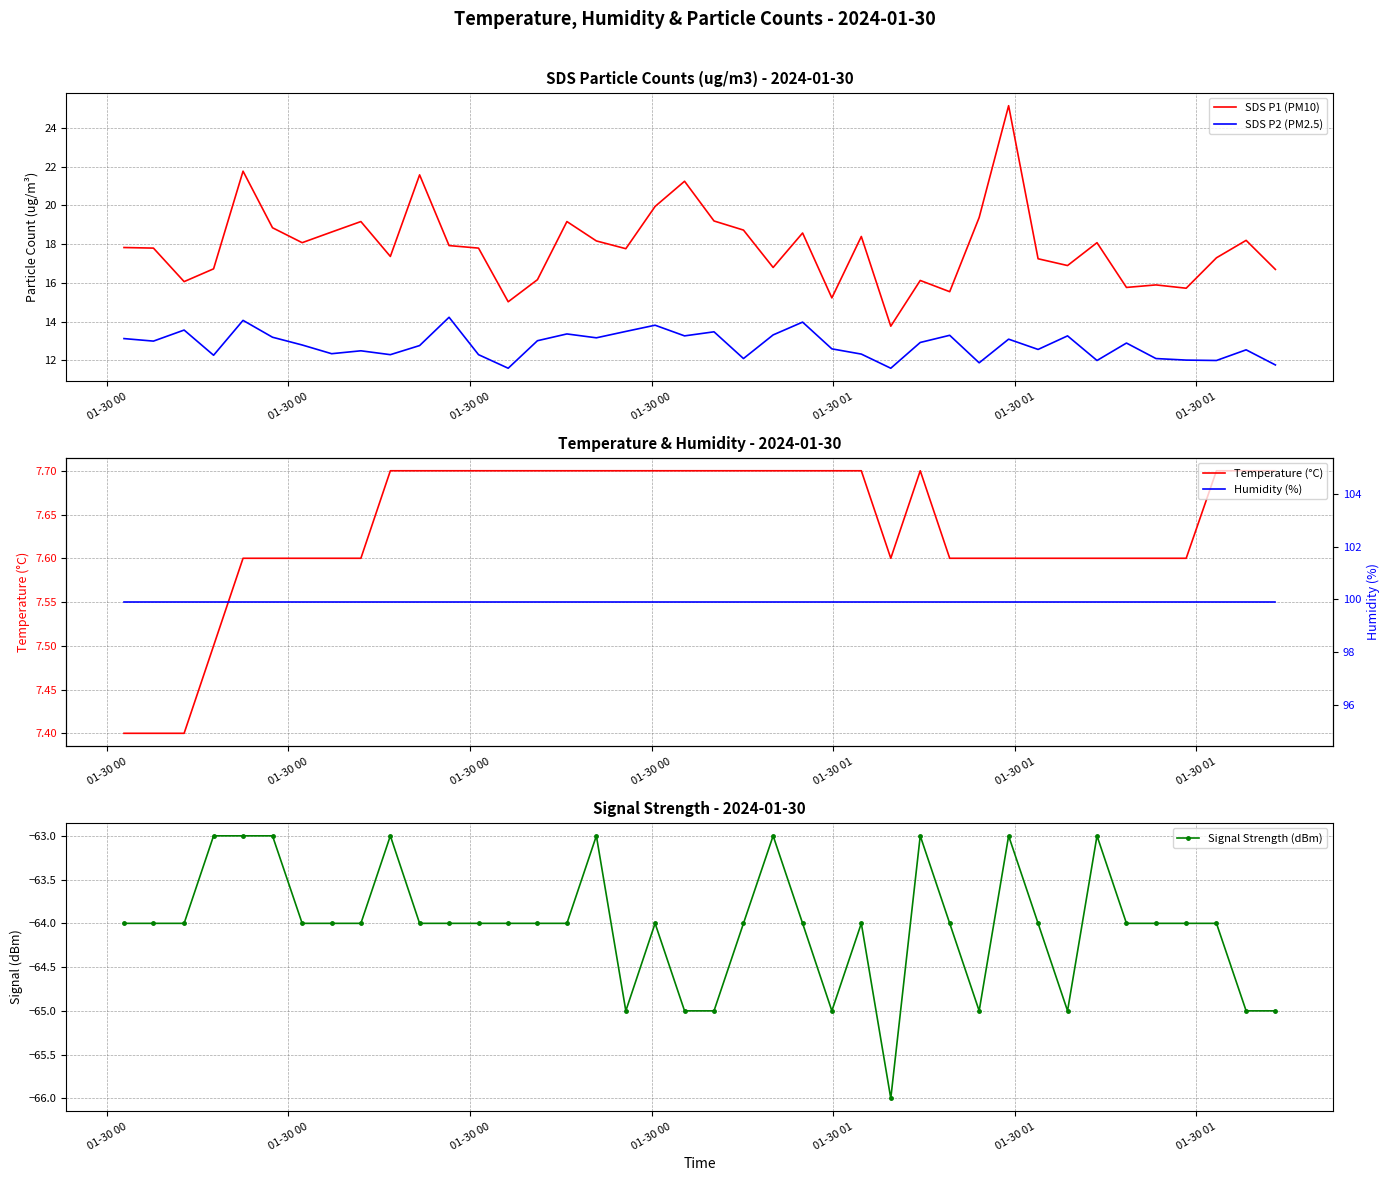

How many lines are shown in the chart?

5